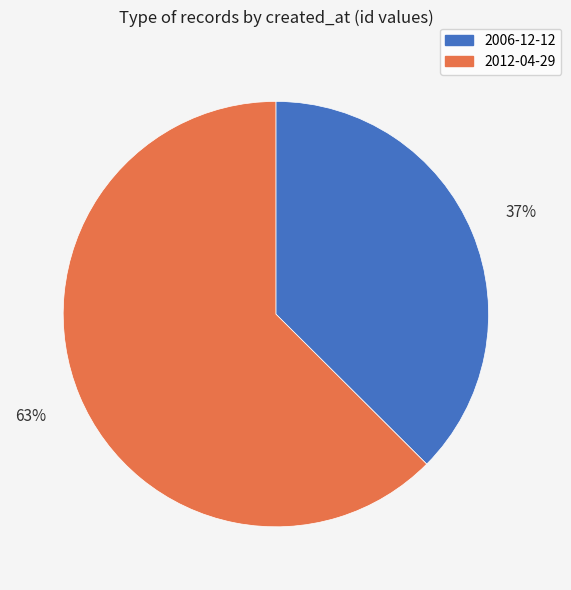

To the nearest percent, what is the combined percentage of 2012-04-29 and 2006-12-12?

100%